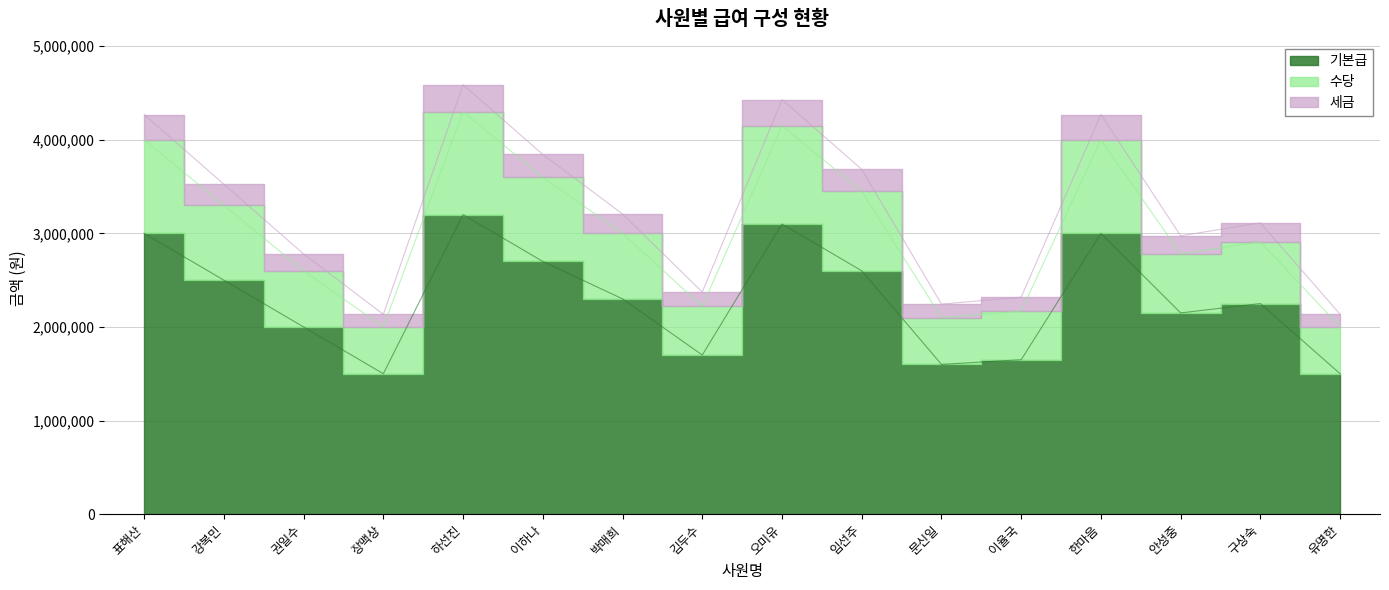

What are all the series names shown in the legend?

기본급, 수당, 세금